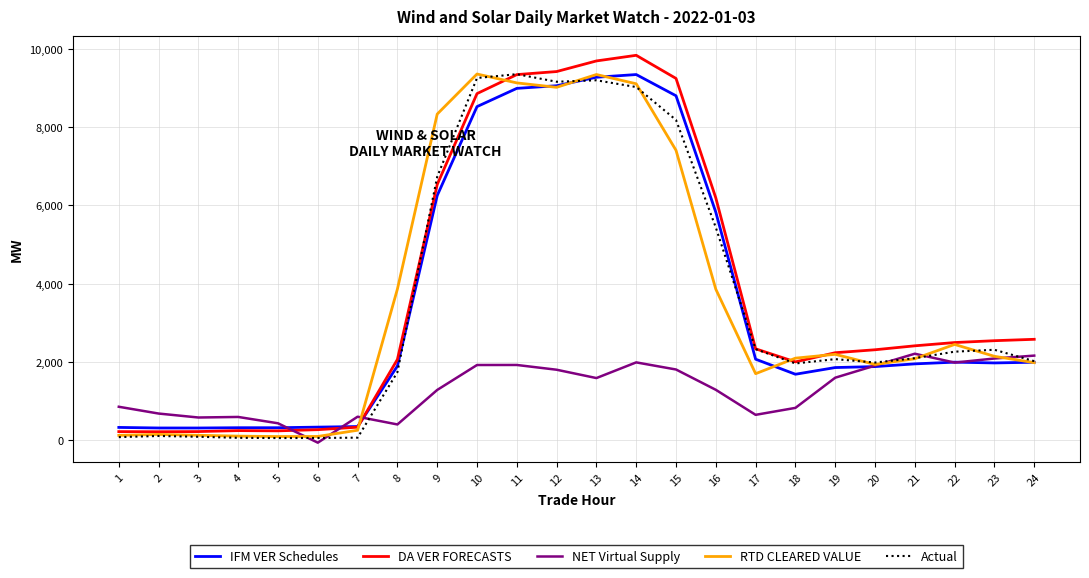

Between 12 and 21, which series saw the biggest shift?

IFM VER Schedules